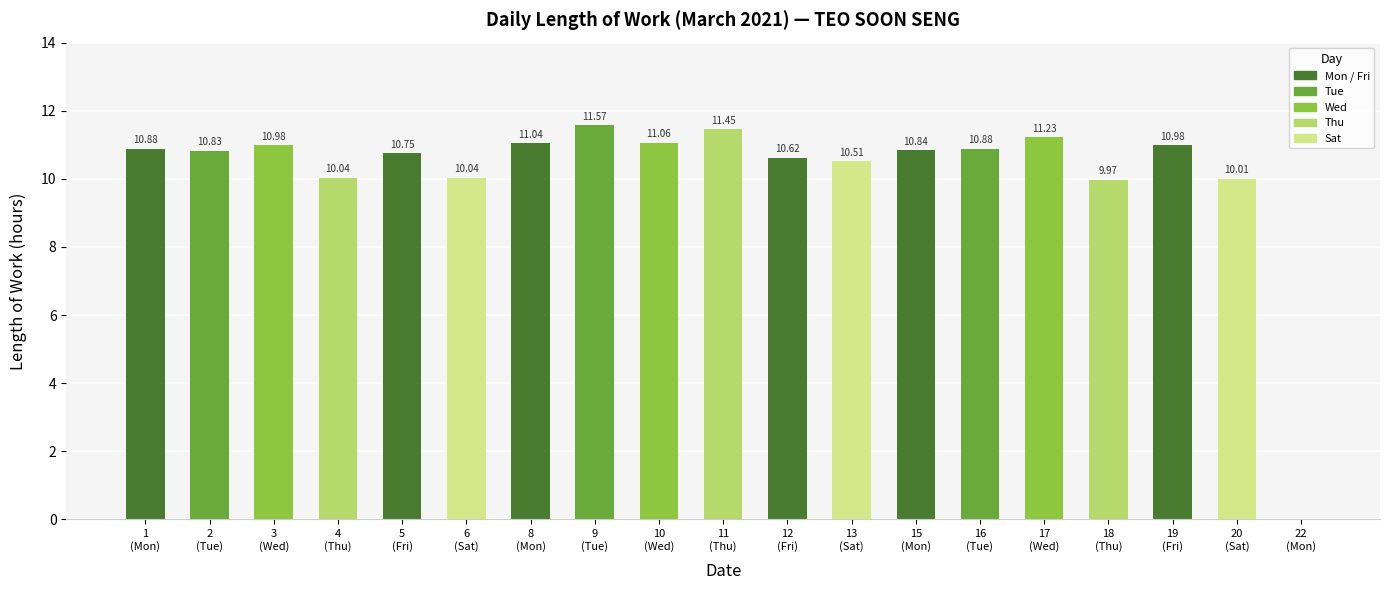

What is the sum of all values?

193.7